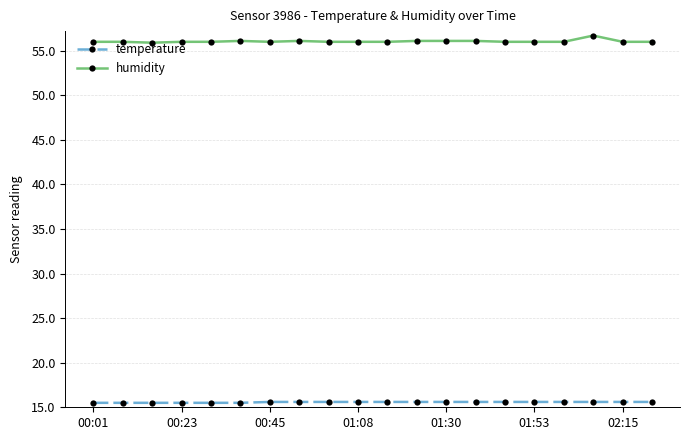

Does the chart display data point markers on the line(s)?

Yes